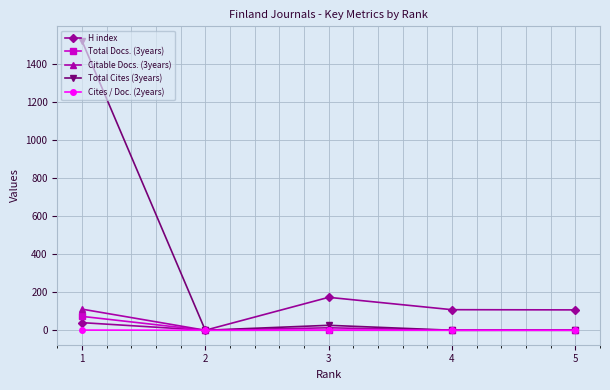

What is the sum of all H index values?

428.0